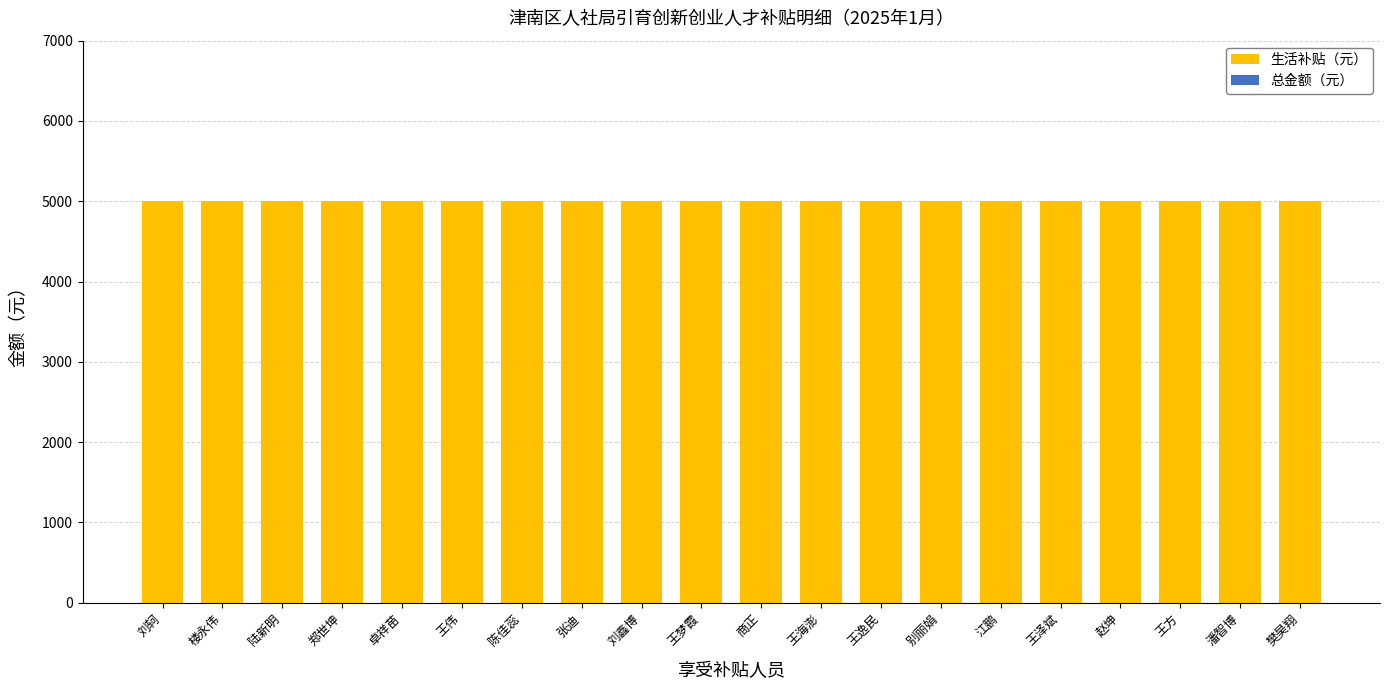

At how many categories does at least one series exceed 4281?

20